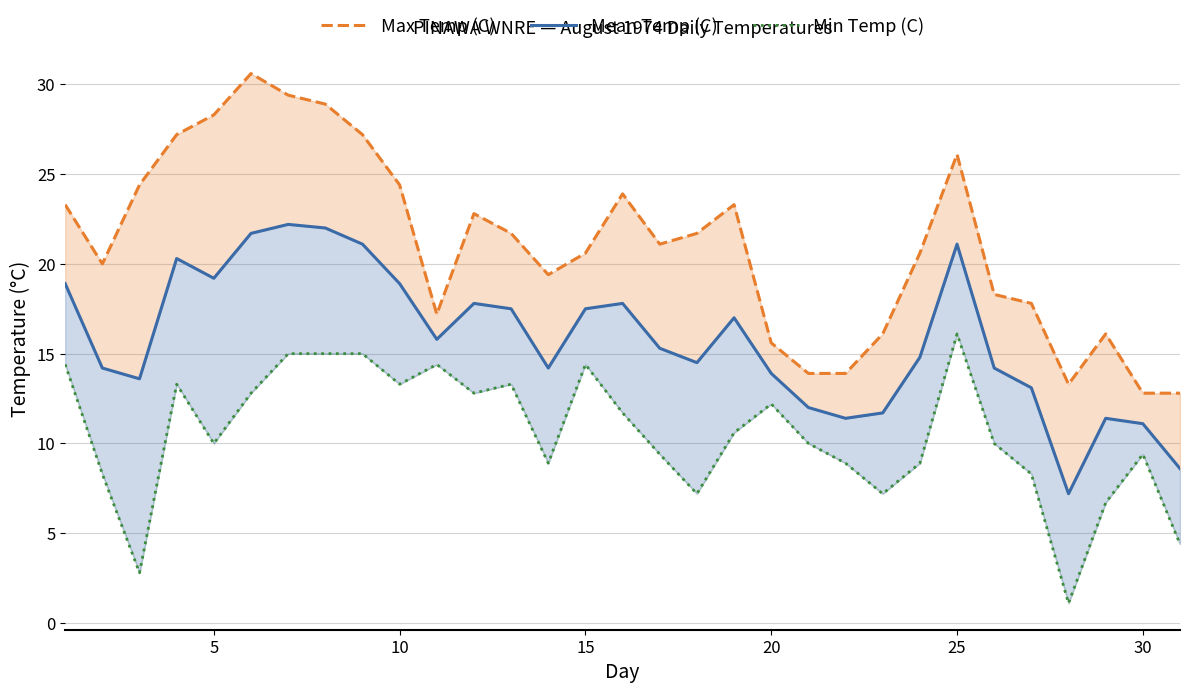

Which series has the largest total across all categories?

Max Temp (C)